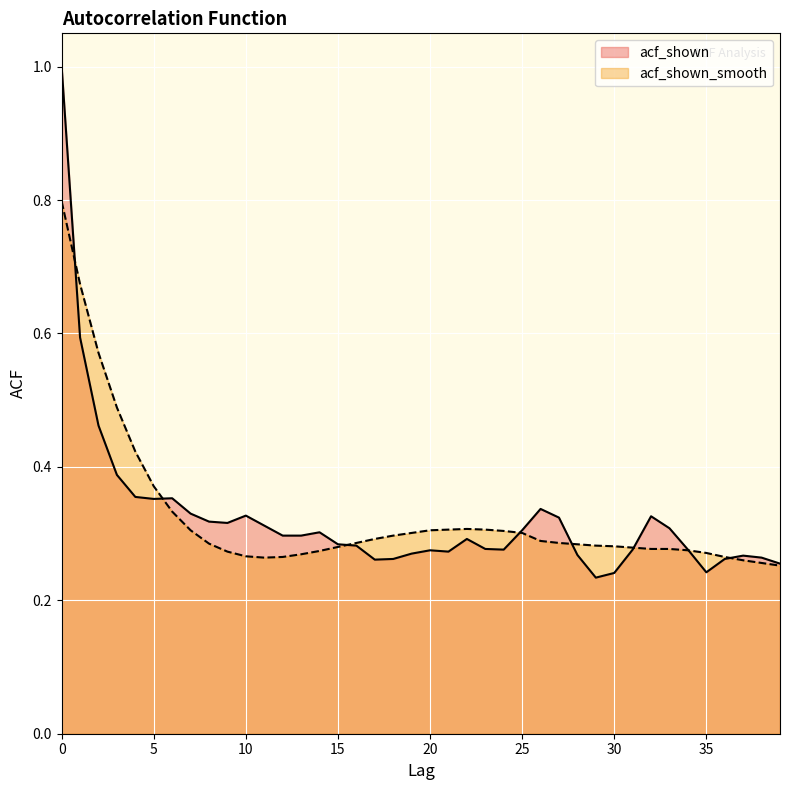

How many lines are shown in the chart?

2